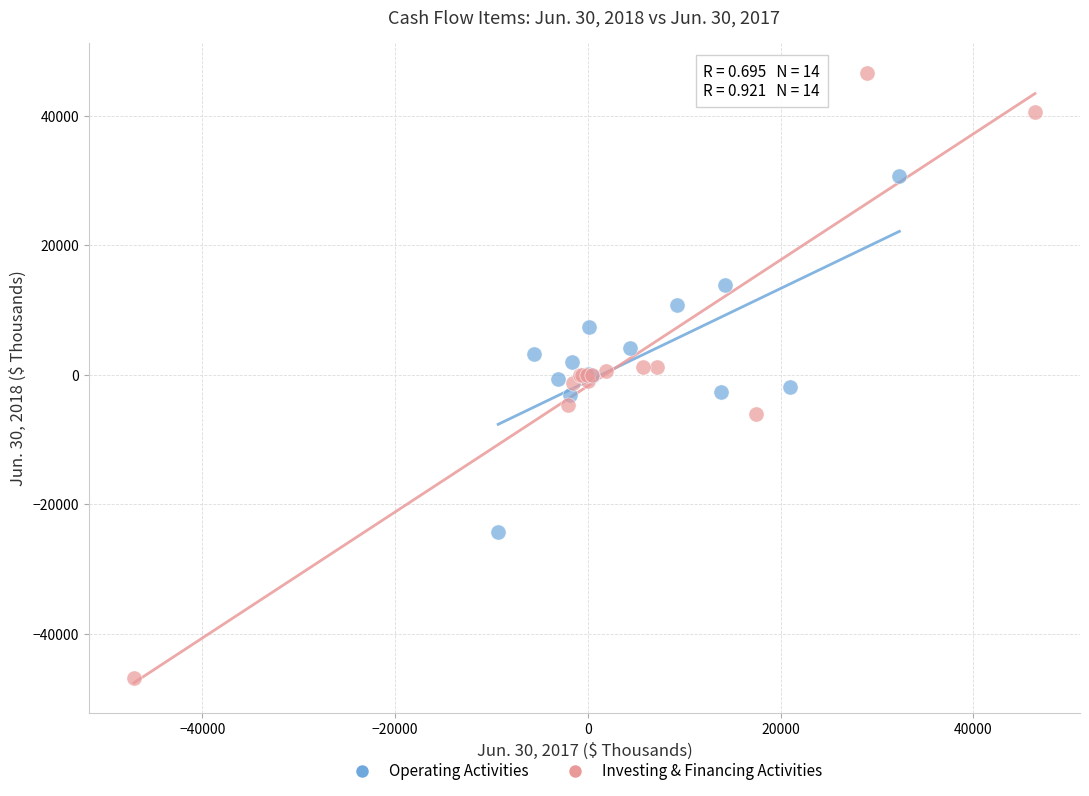

Which series has the widest spread of Y values?

Investing & Financing Activities